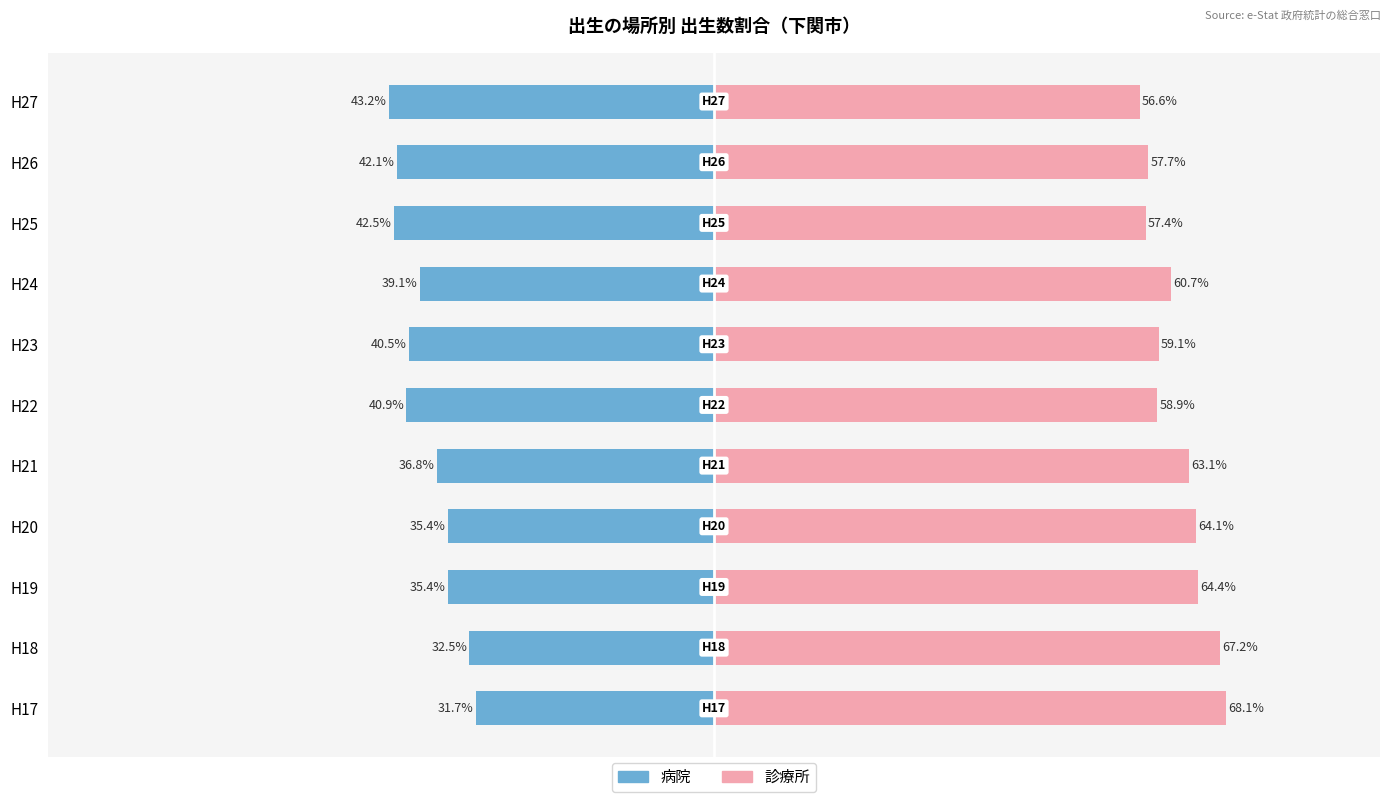

What is the difference between the second highest and second lowest values in the 病院（下関市） series?

10.0